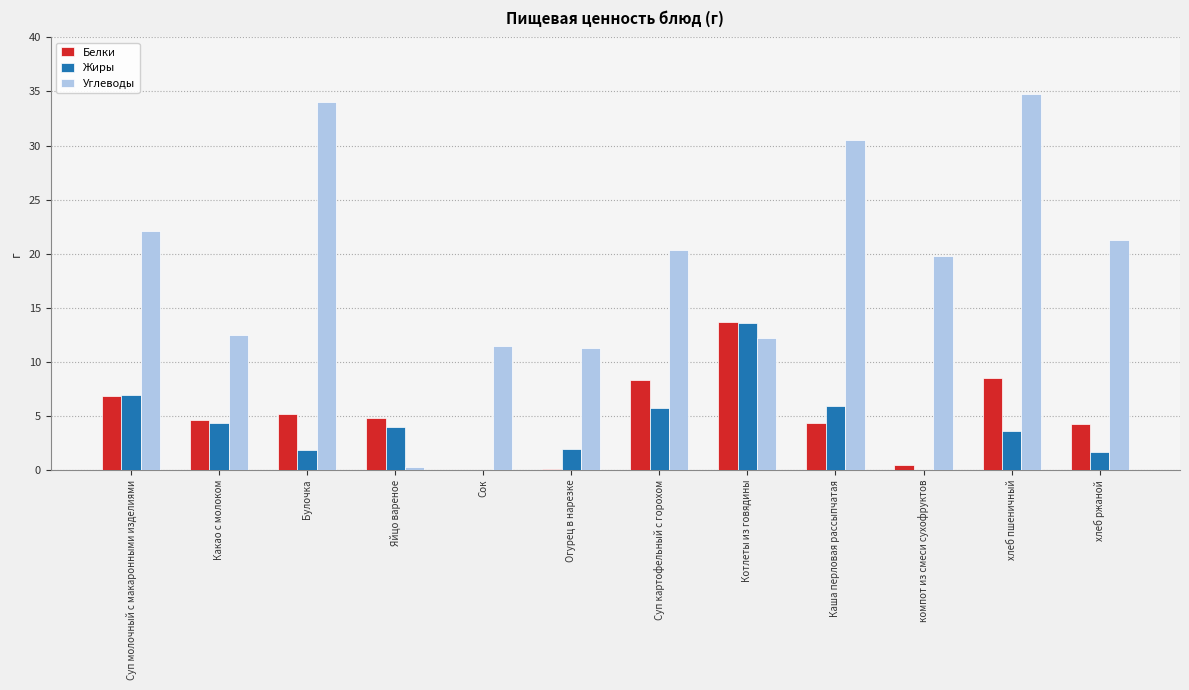

Which series changed the most between Булочка and Огурец в нарезке?

Углеводы